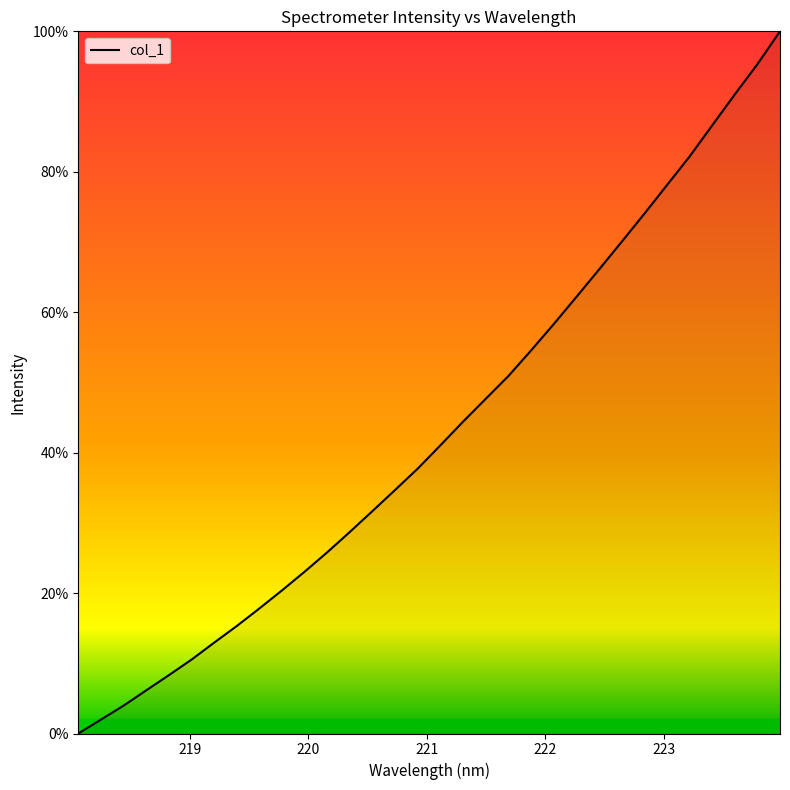

What is the difference between the maximum and minimum values?

100.0